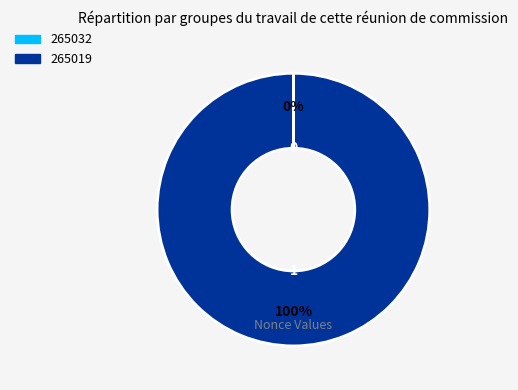

To the nearest percent, what is the average slice percentage?

50%